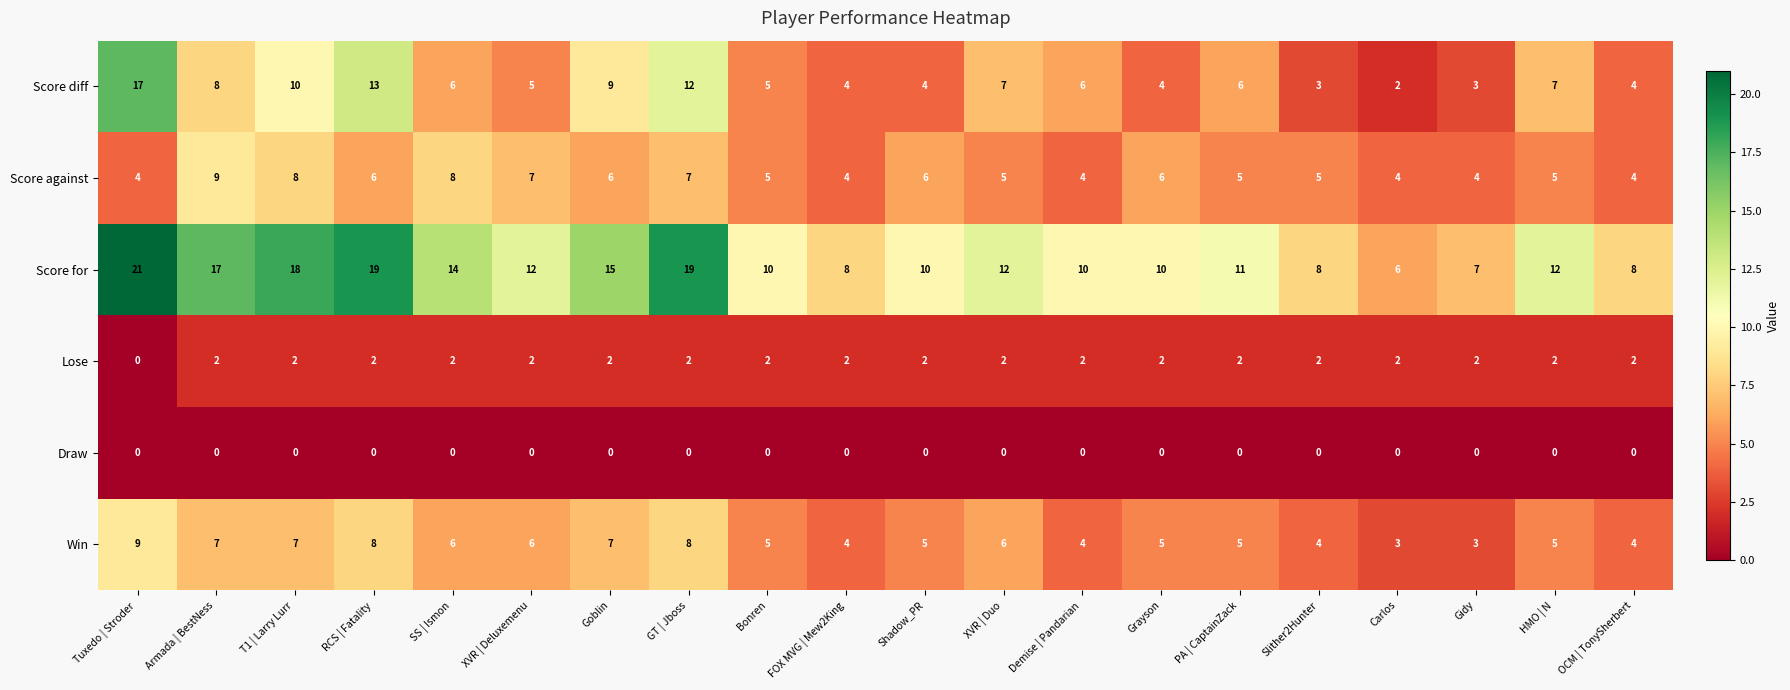

What is the difference between the maximum and minimum values in the Score against series?

5